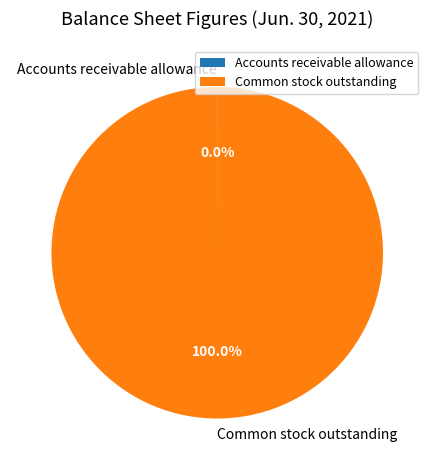

Does any single category account for the majority?

Yes